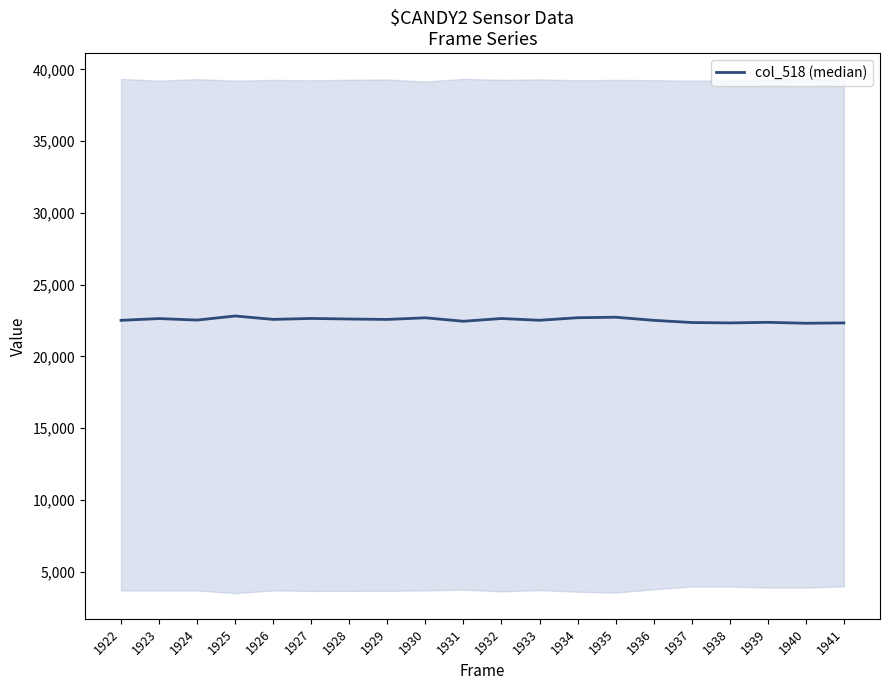

Where does the data first go above 22575?

1923